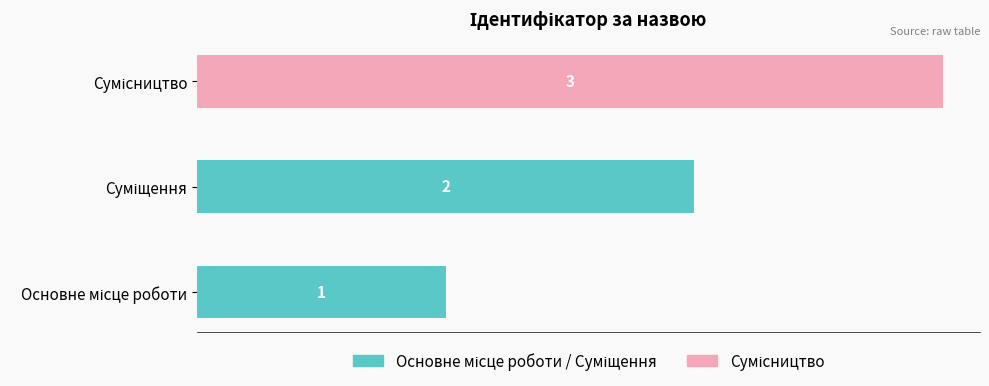

Count the values in the range 1 to 3.

3